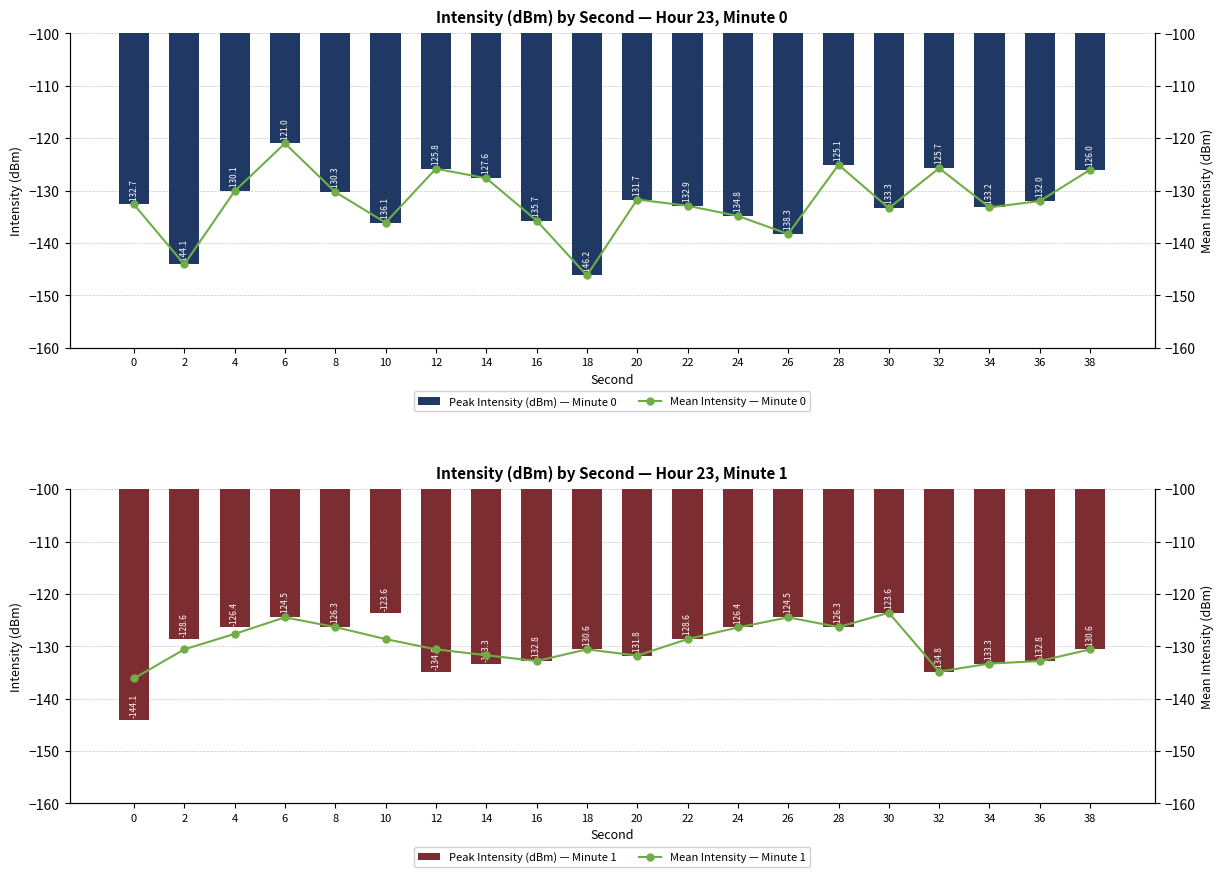

What are all the series names shown in the legend?

Peak Intensity (dBm) — Minute 0, Mean Intensity — Minute 0, Peak Intensity (dBm) — Minute 1, Mean Intensity — Minute 1